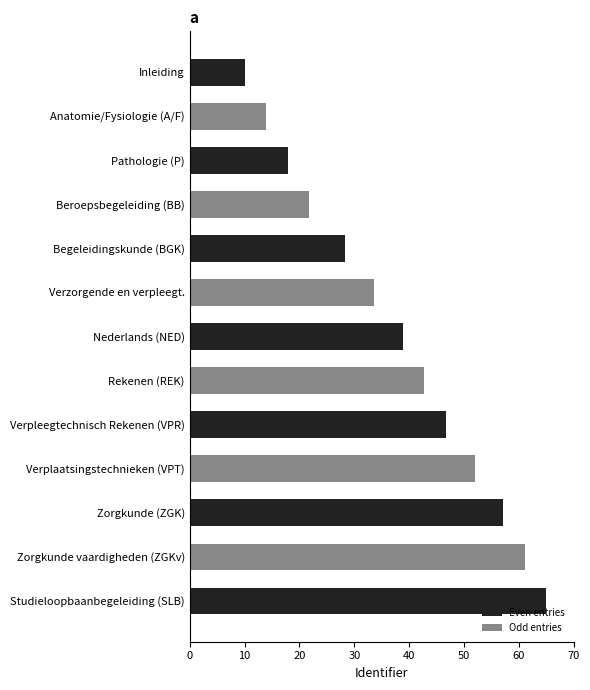

Does the chart contain stacked bars?

No